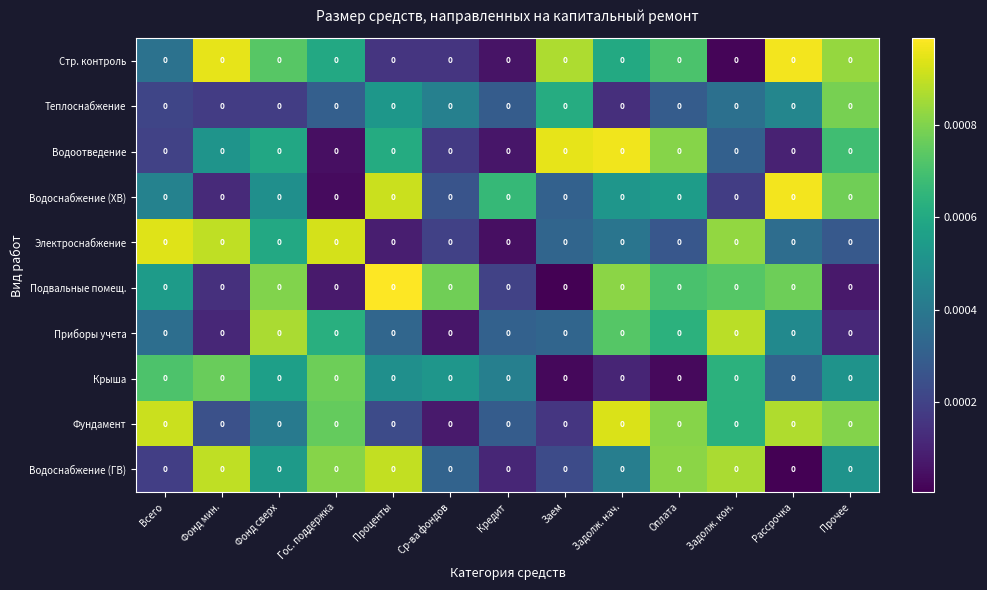

Which series has the largest total across all categories?

Фундамент